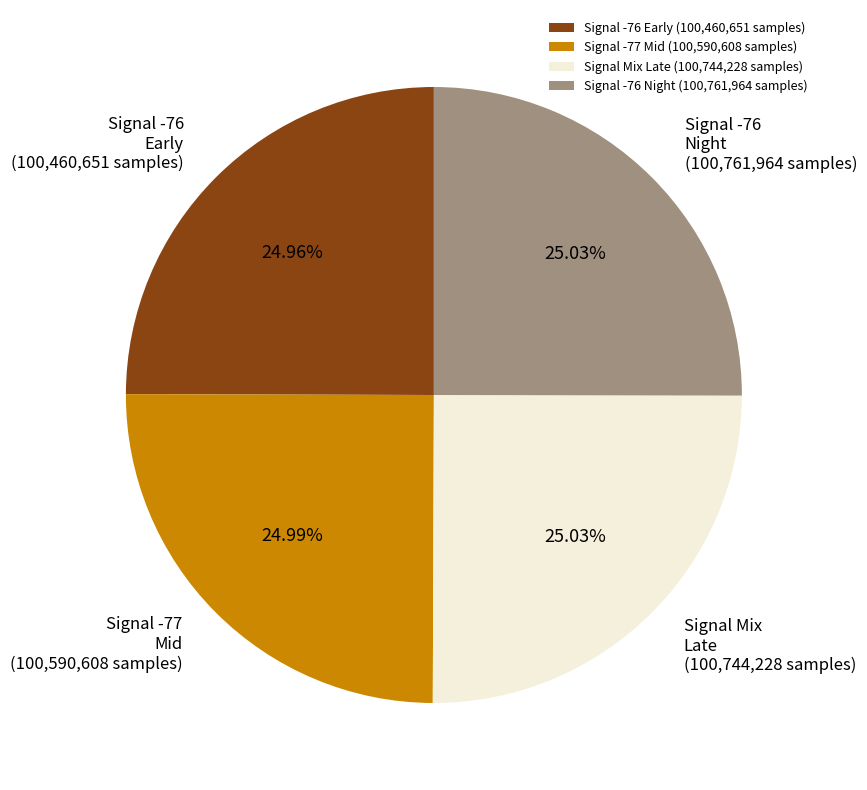

Approximately how many times larger is the value at Signal -76 Night (100,761,964 samples) compared to Signal -76 Early (100,460,651 samples)?

1.0